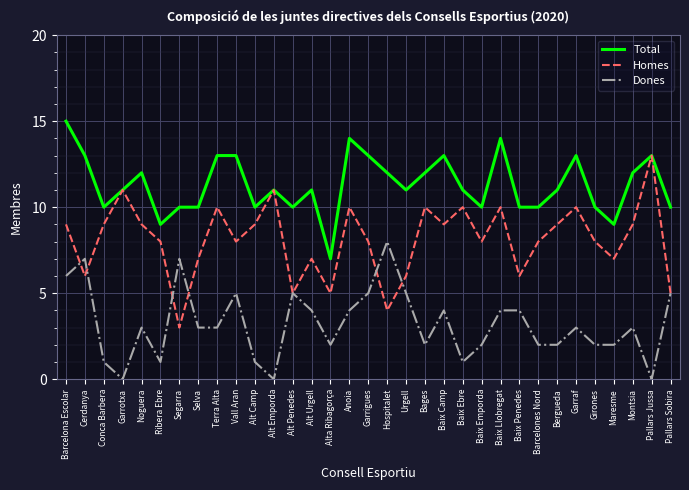

Where does the Total series first go above 11?

Barcelona Escolar